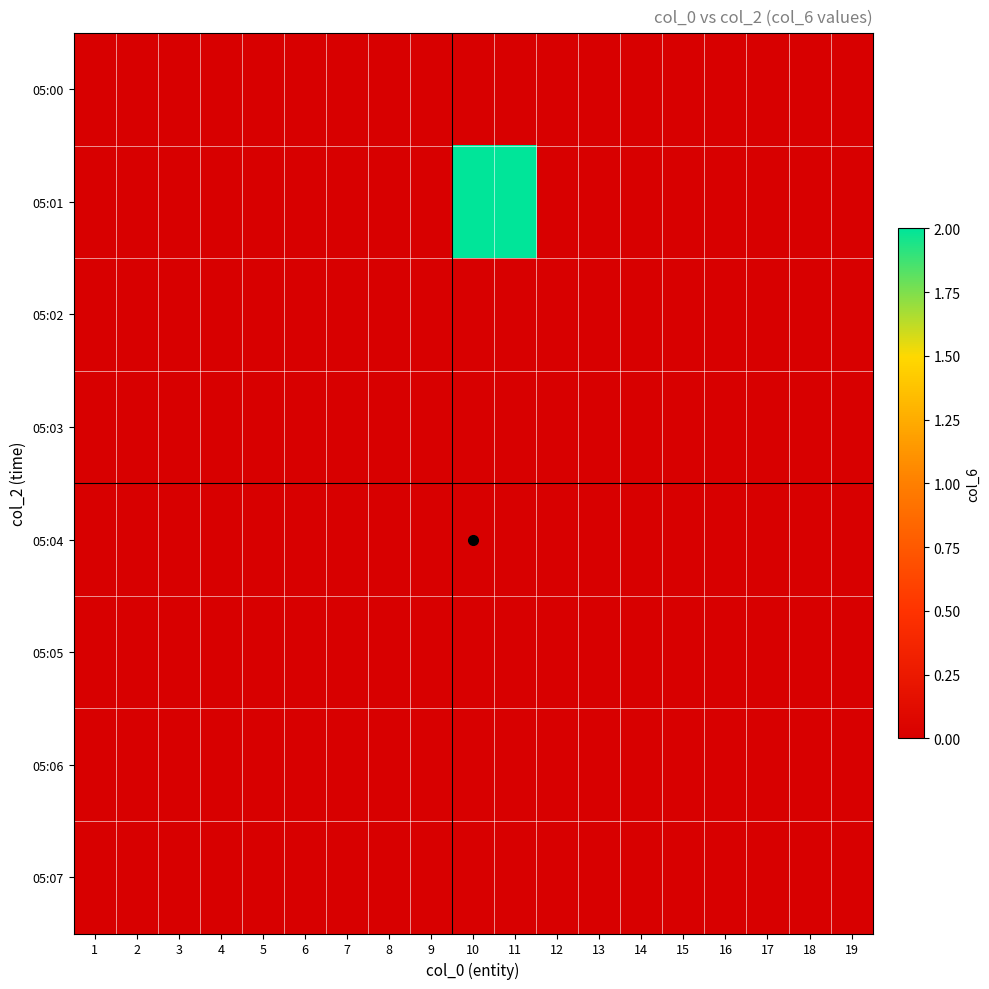

How many data points does each series have?

19